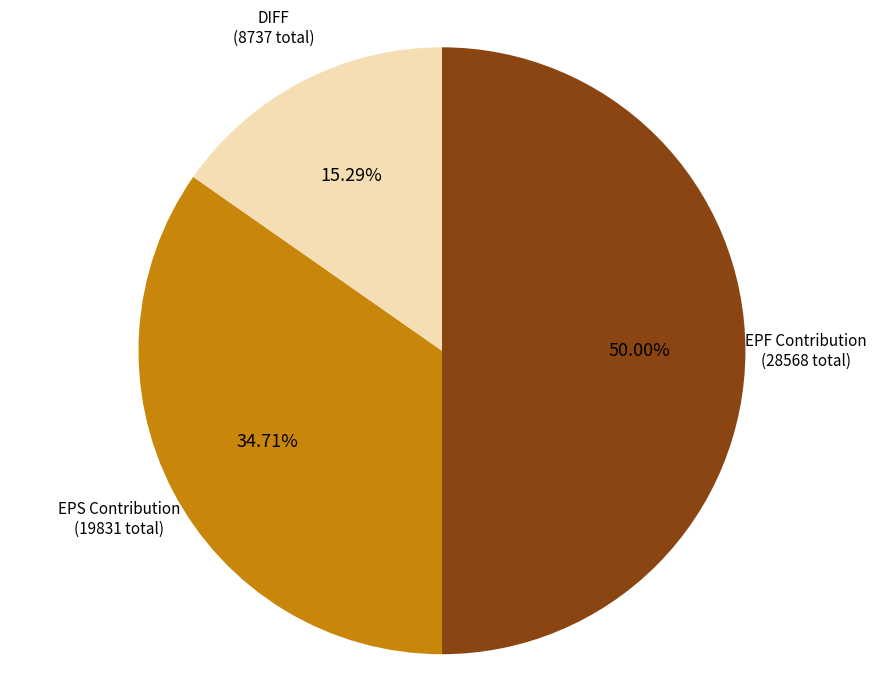

How many segments does this pie chart have?

3